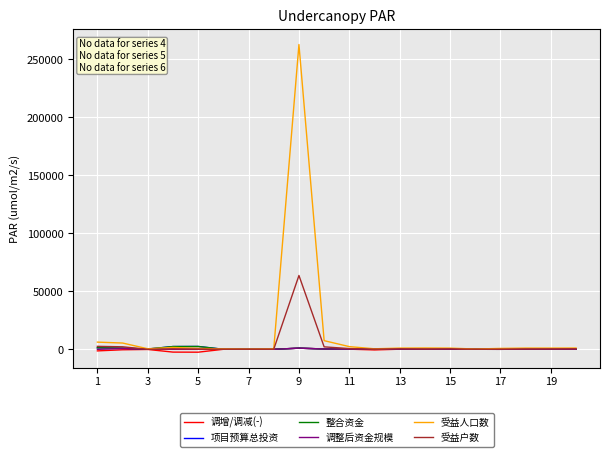

Which series has the largest total across all categories?

受益人口数